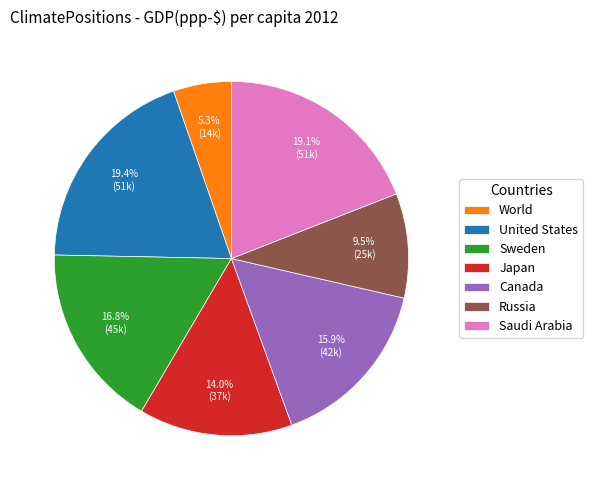

What is the smallest slice in the pie chart?

World